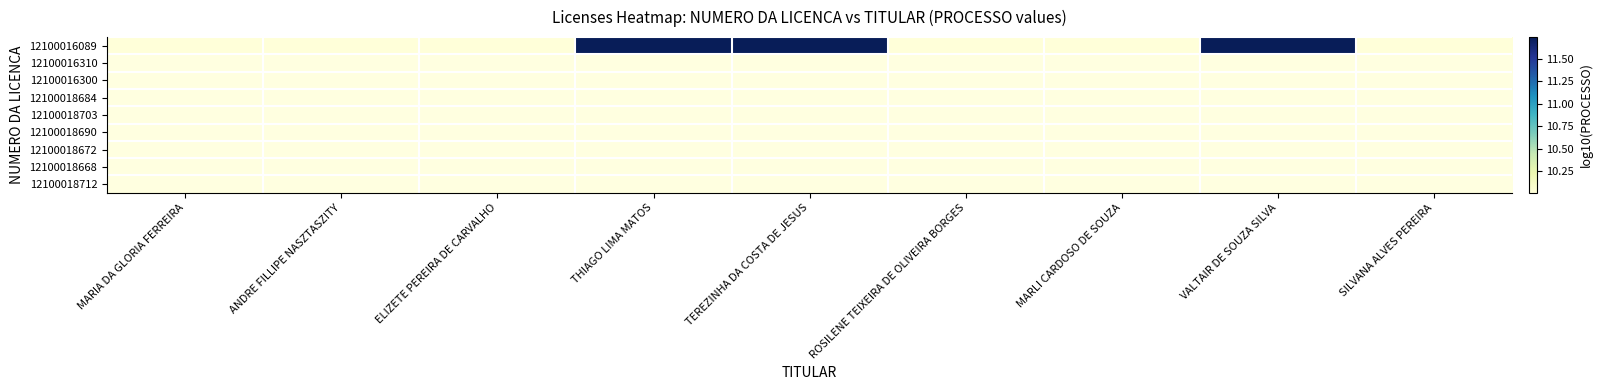

How many series are shown in this chart?

9